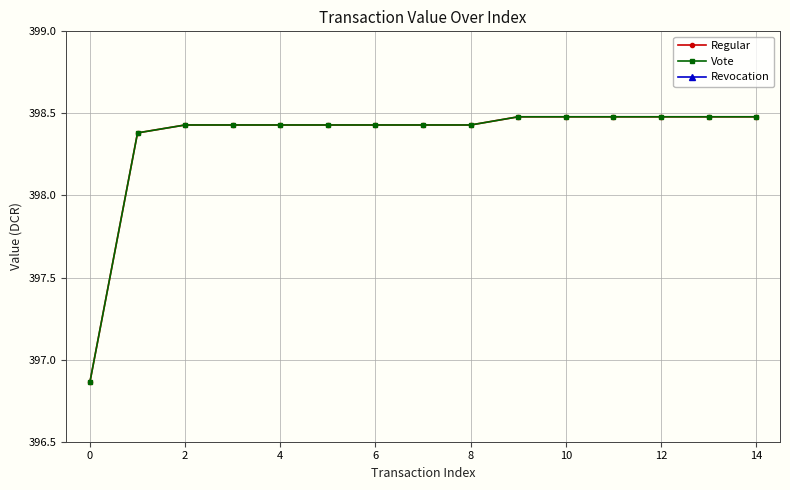

True or false: Regular and Vote cross at least once.

False